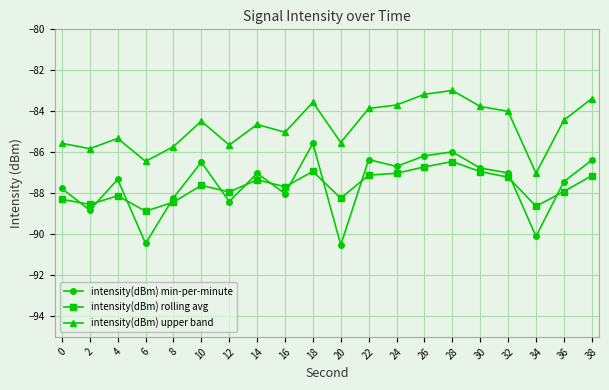

The value of intensity(dBm) rolling avg at 8 is -145.0. True or false?

False